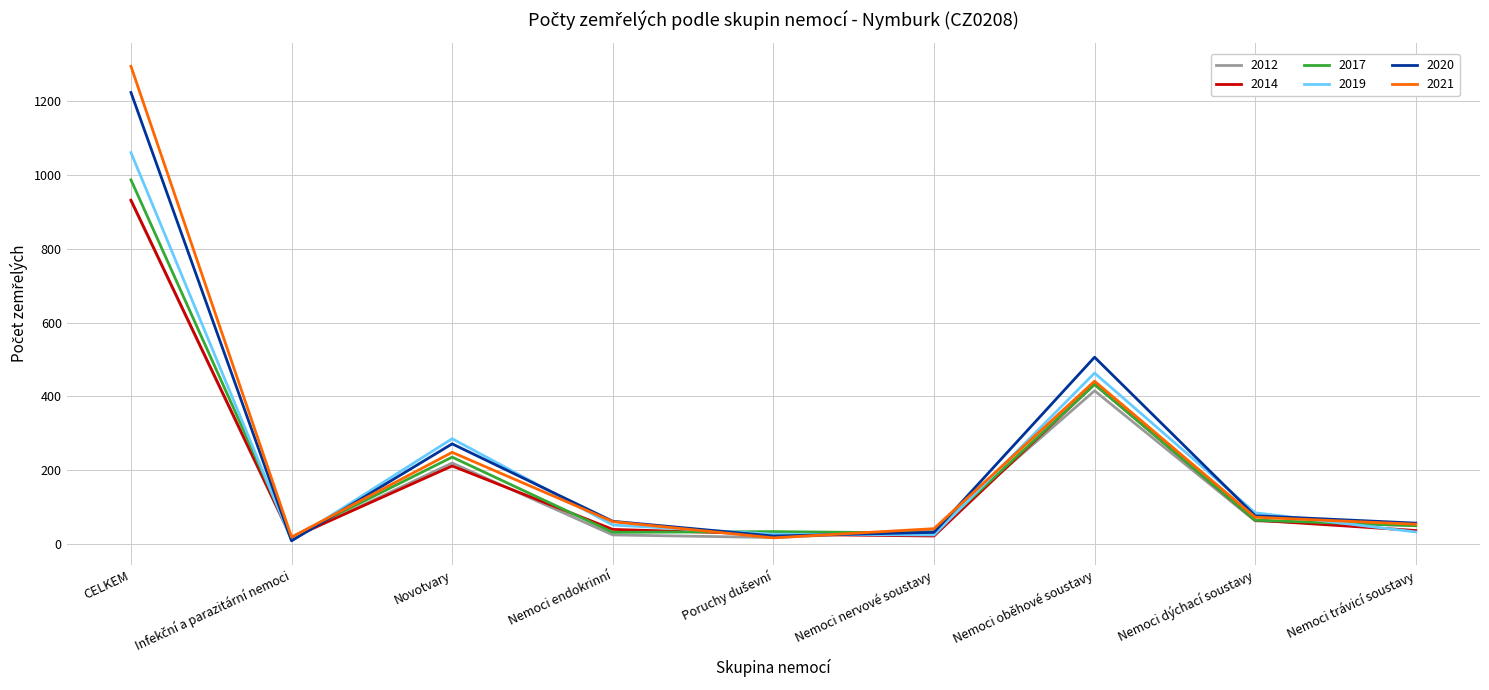

What is the difference between the highest and lowest values at Nemoci dýchací soustavy?

22